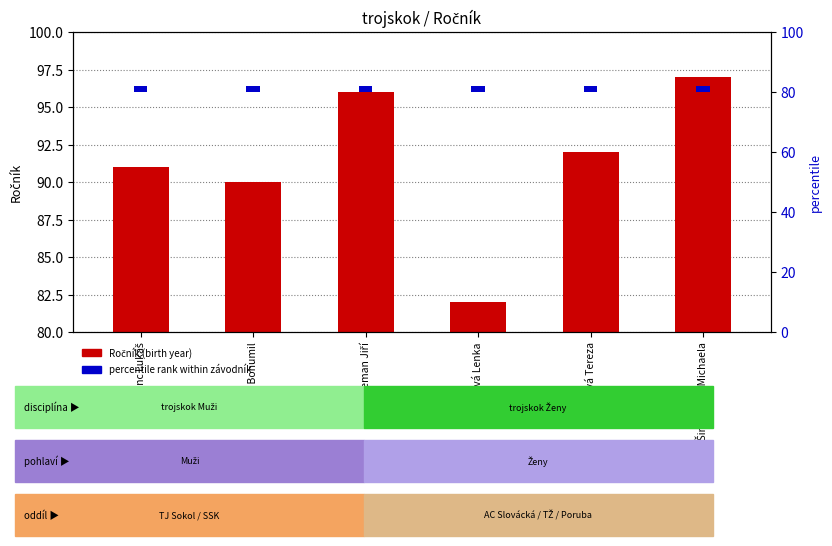

At which label does percentile rank within závodník reach its peak?

Kunc Lukáš